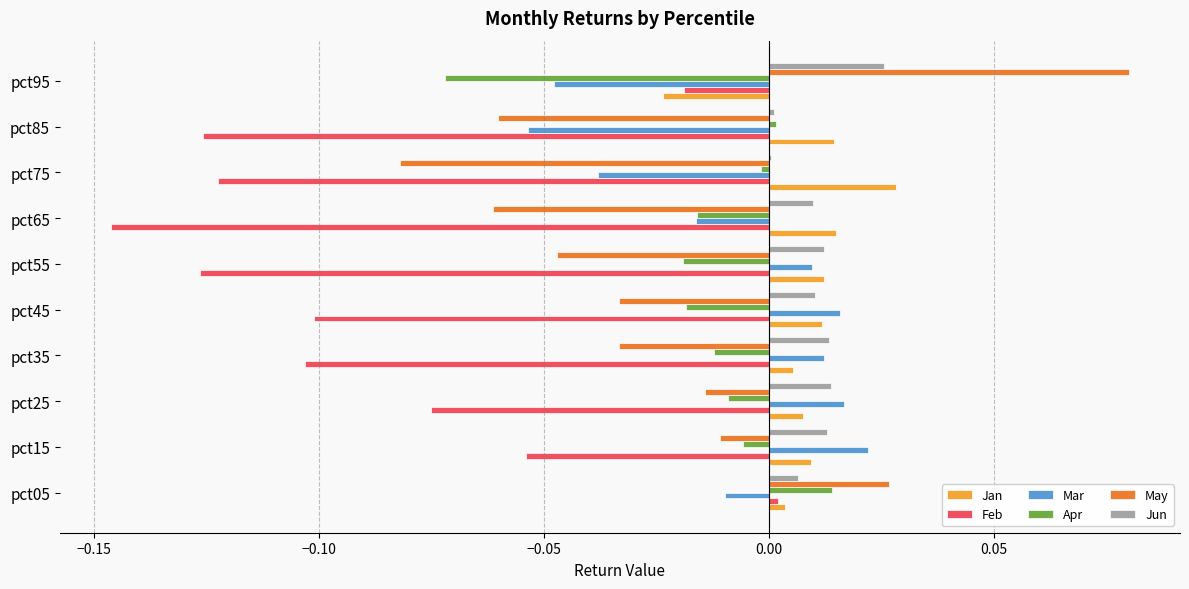

The Apr series shows -0.0 at pct75. True or false?

True